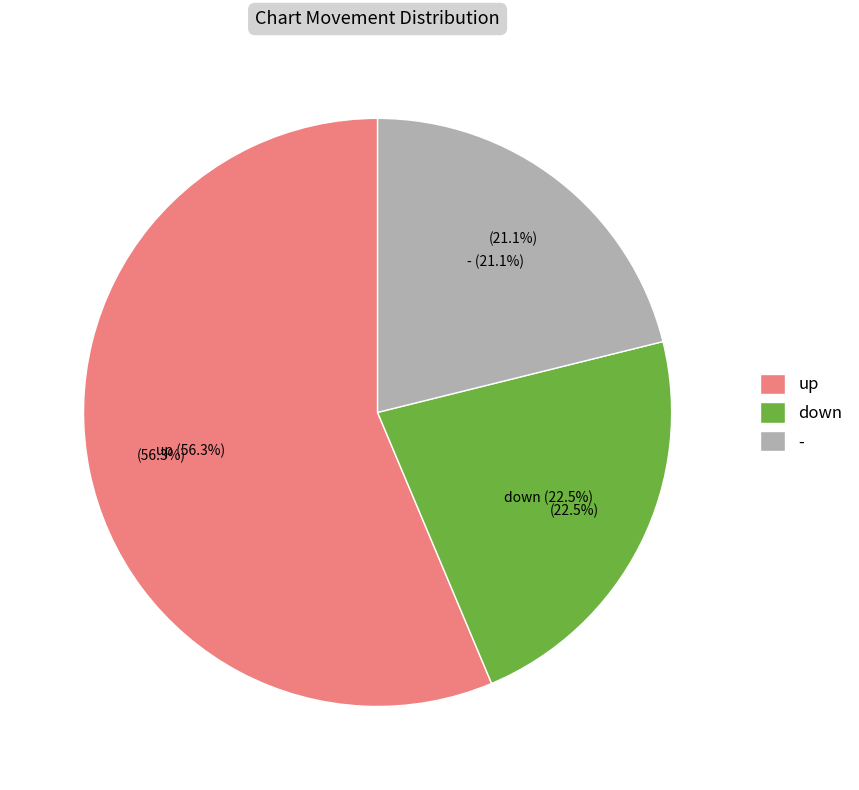

Do - and up together represent more than half of the pie?

Yes